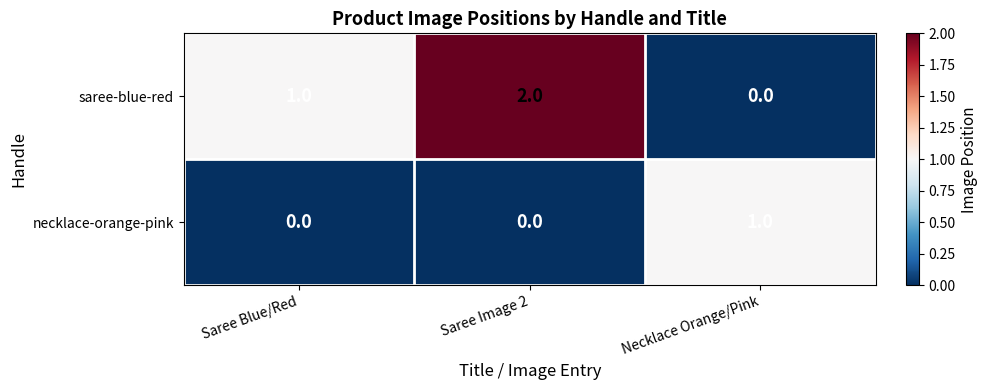

Rank the series by their maximum value, from highest to lowest.

saree-blue-red, necklace-orange-pink